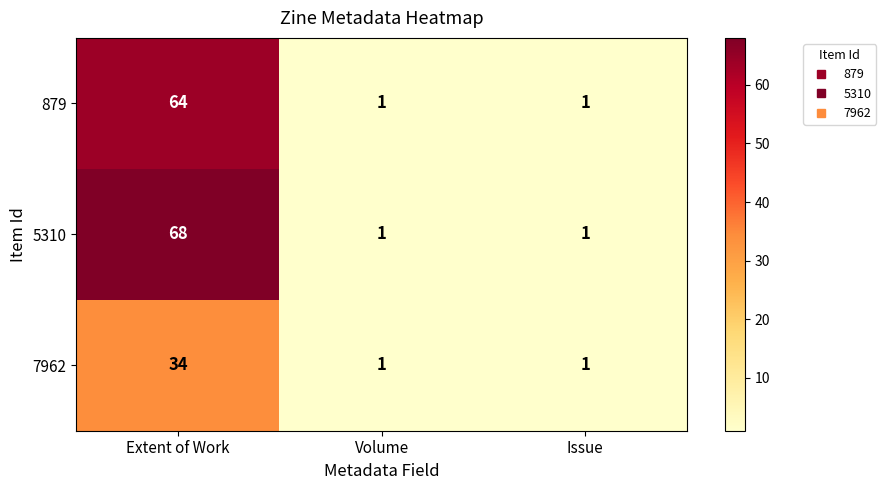

Reading right to left, list all the values displayed in this chart.

879: Issue=1	Volume=1	Extent of Work=64
5310: Issue=1	Volume=1	Extent of Work=68
7962: Issue=1	Volume=1	Extent of Work=34